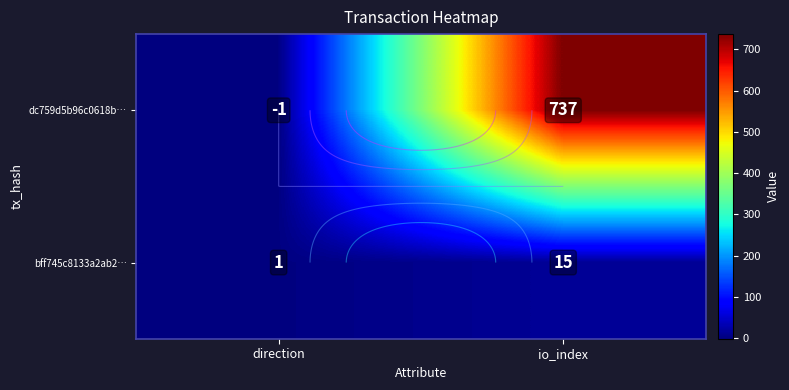

Rank the series at direction from lowest to highest value.

dc759d5b96c0618b…, bff745c8133a2ab2…